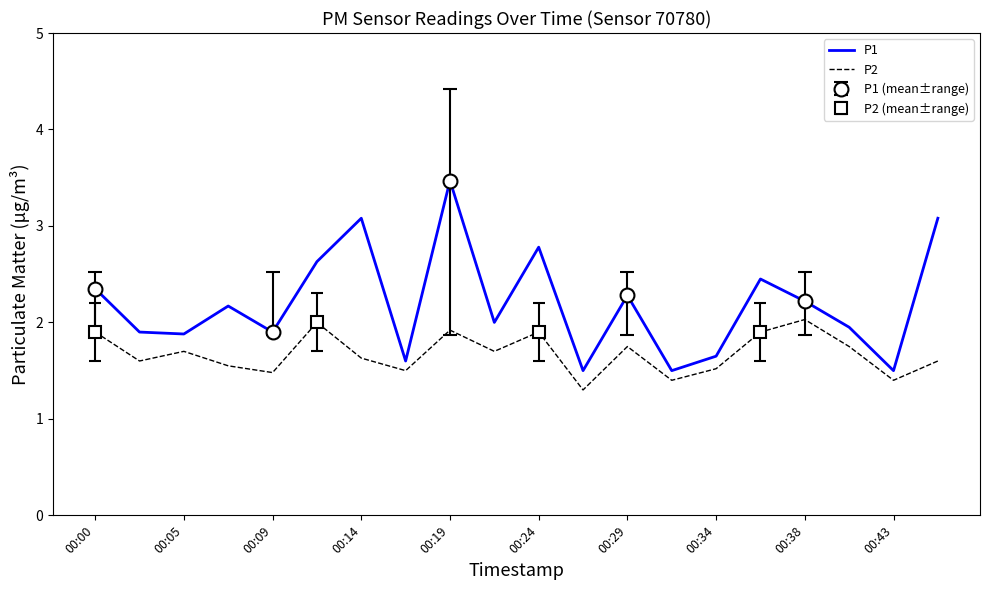

At which label does P1 reach its peak?

00:19